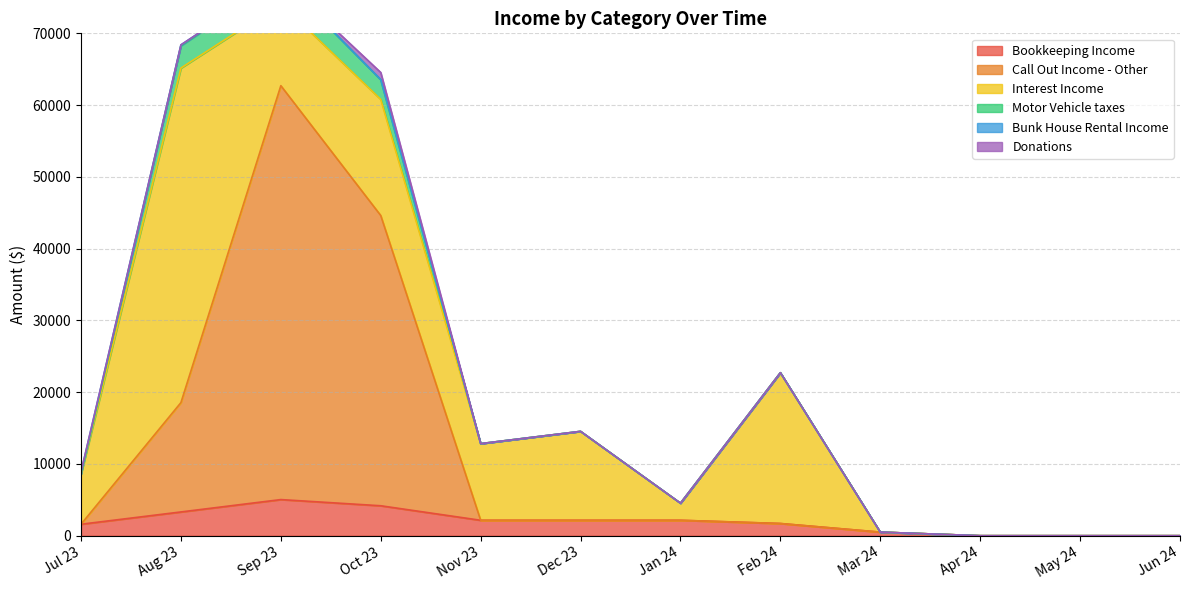

How many times do Interest Income and Bookkeeping Income cross each other?

1